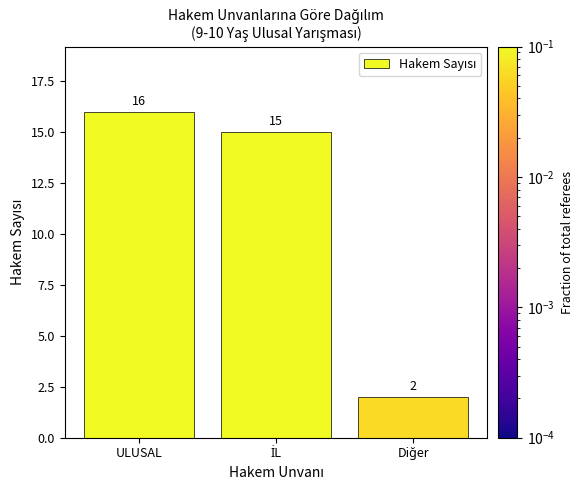

At which category does the chart reach its peak across all series?

ULUSAL